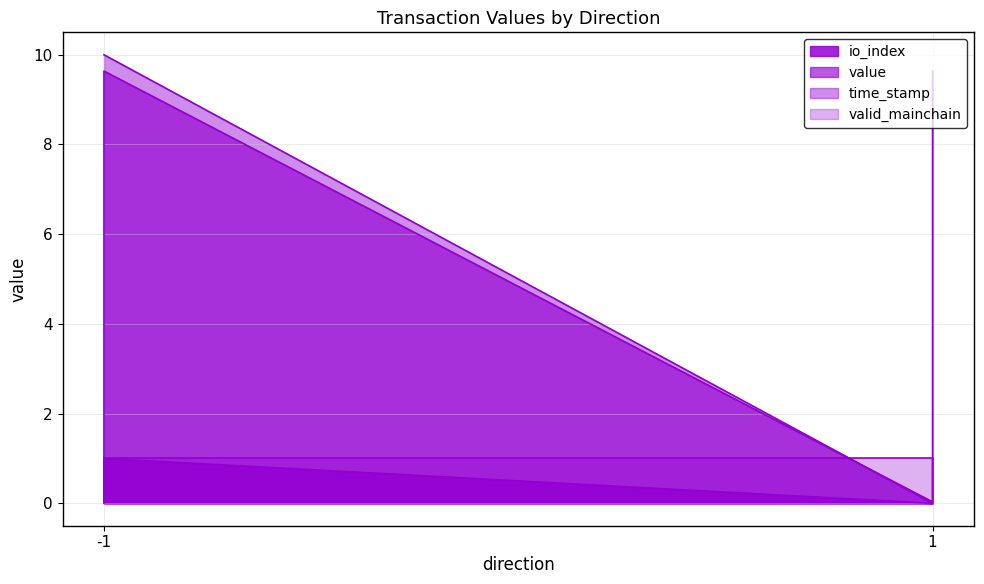

Rank the categories by value value from highest to lowest.

-1, 1, -1, 1